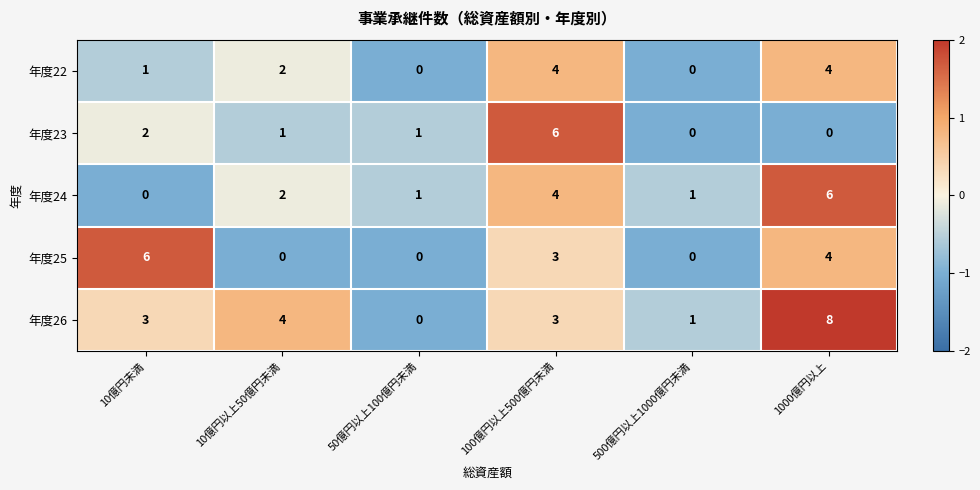

What is the highest value of the 年度25 series?

6